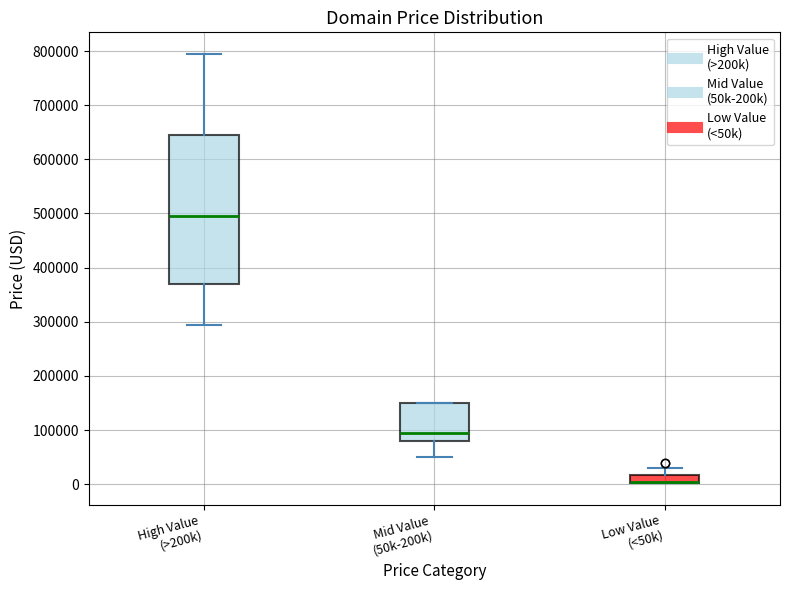

Where is the lower edge of the box for Mid Value (50k-200k) on the y-axis? The values are not printed on the chart, so give them approximately, as read against the axis.

80000